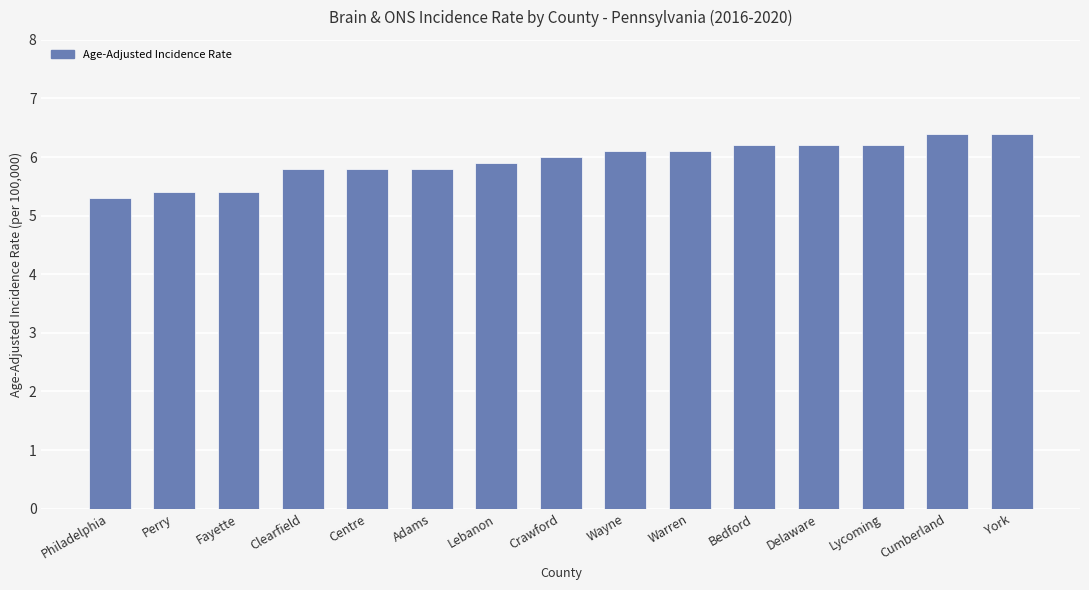

What is the smallest value displayed?

5.3